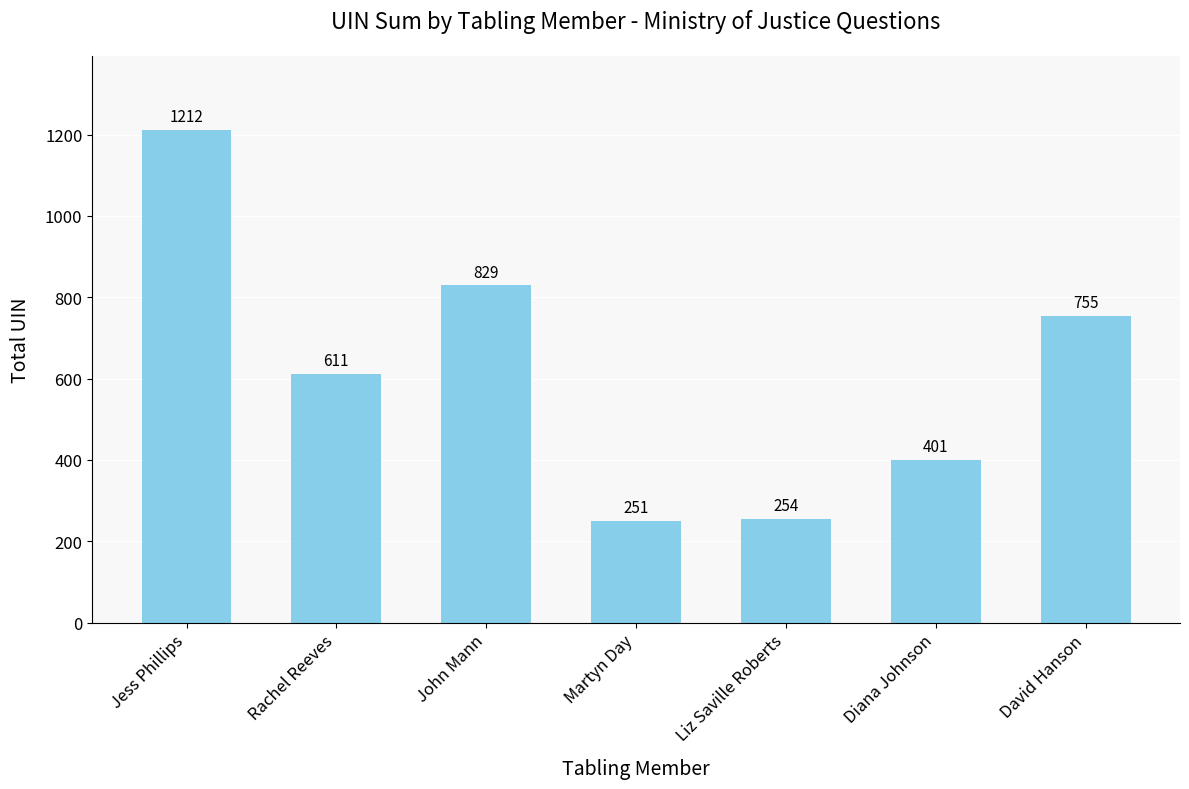

How many distinct data groups are displayed?

1